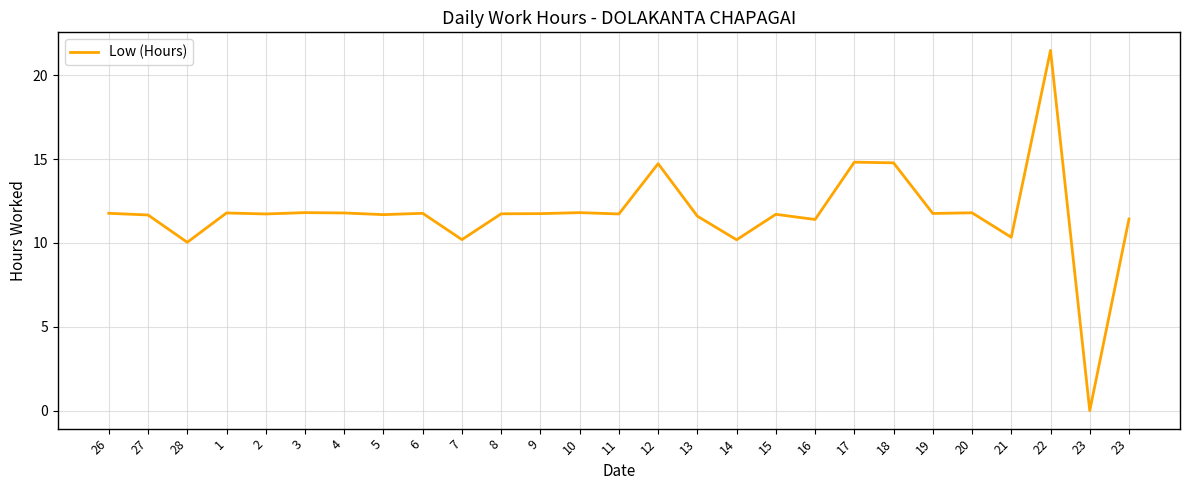

Is this an area chart (filled region under the line)?

No